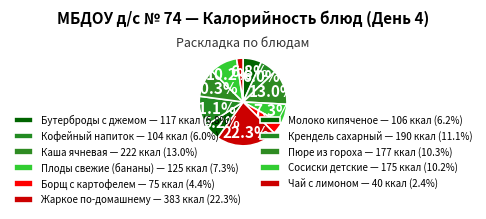

Count the number of slices in the pie.

11